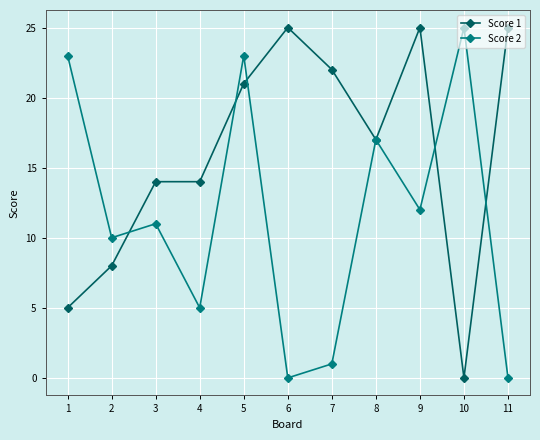

Between which two adjacent categories do Score 2 and Score 1 first intersect?

2 and 3